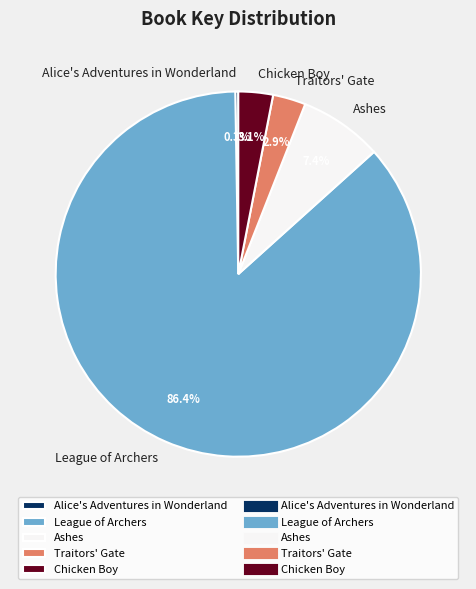

Approximately how many times larger is the value at Ashes compared to Chicken Boy?

2.4